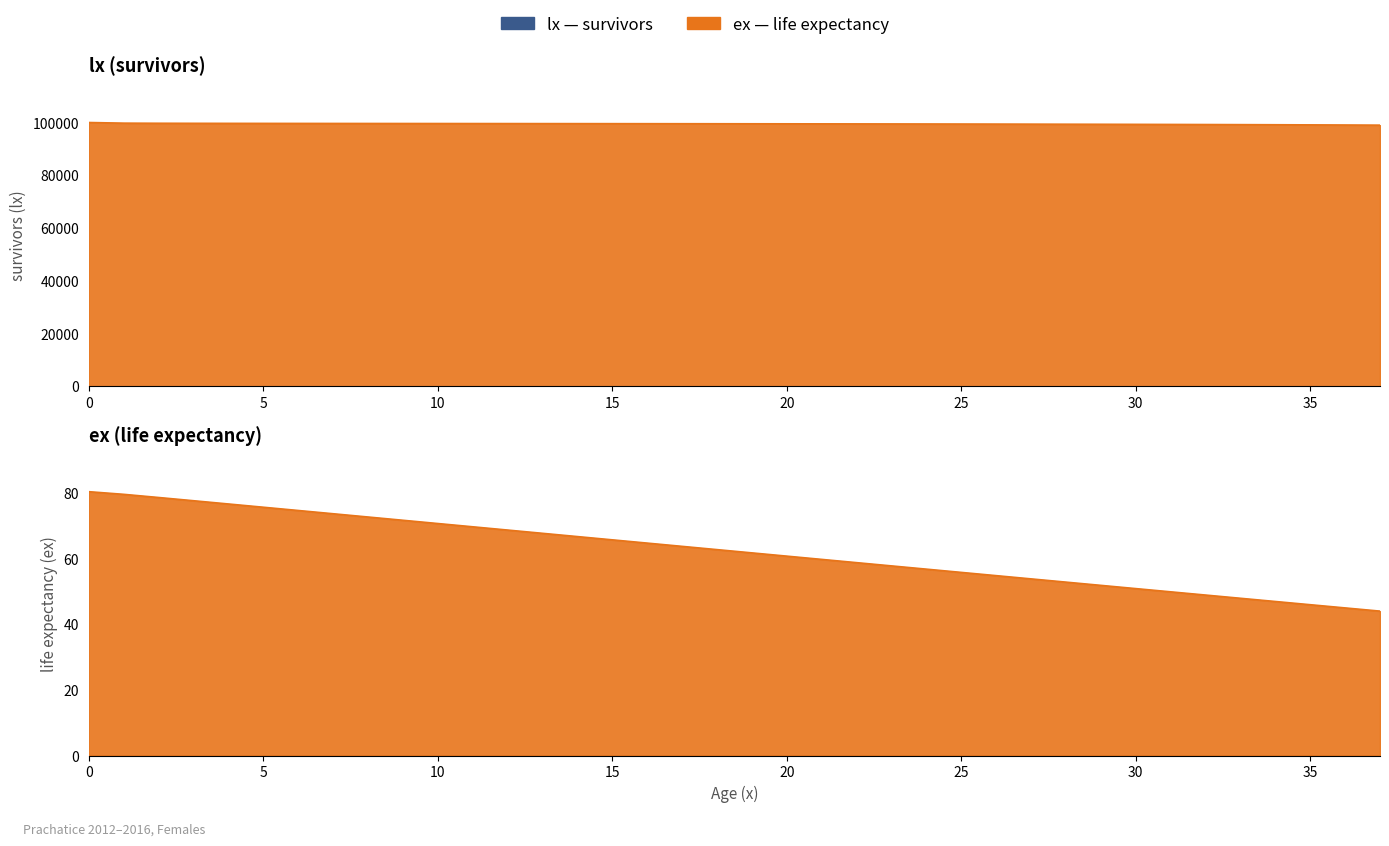

How many data points in lx are less than 99530?

19